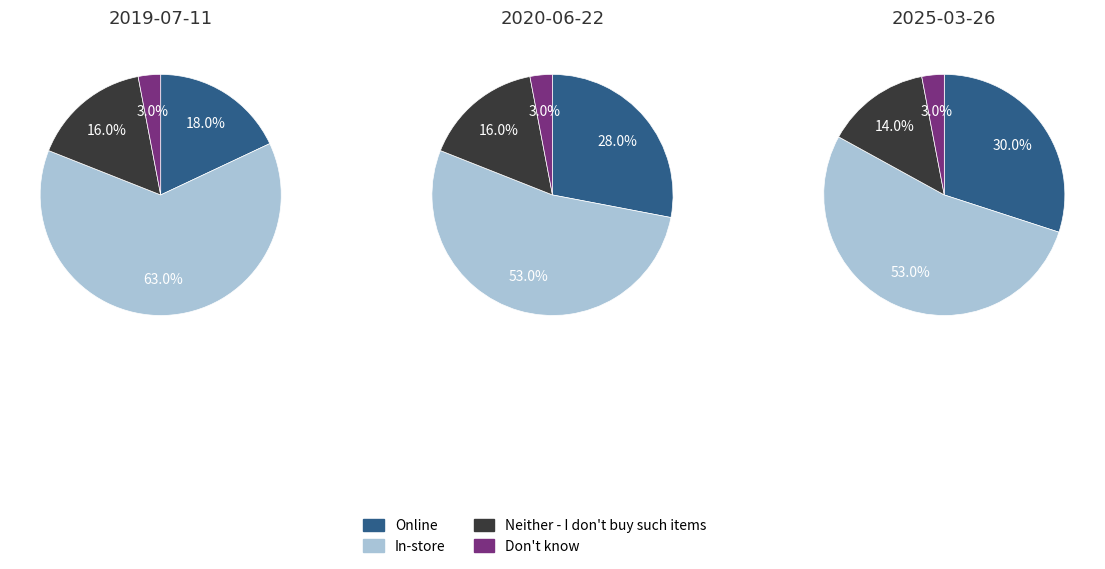

Count the number of slices in the pie.

4